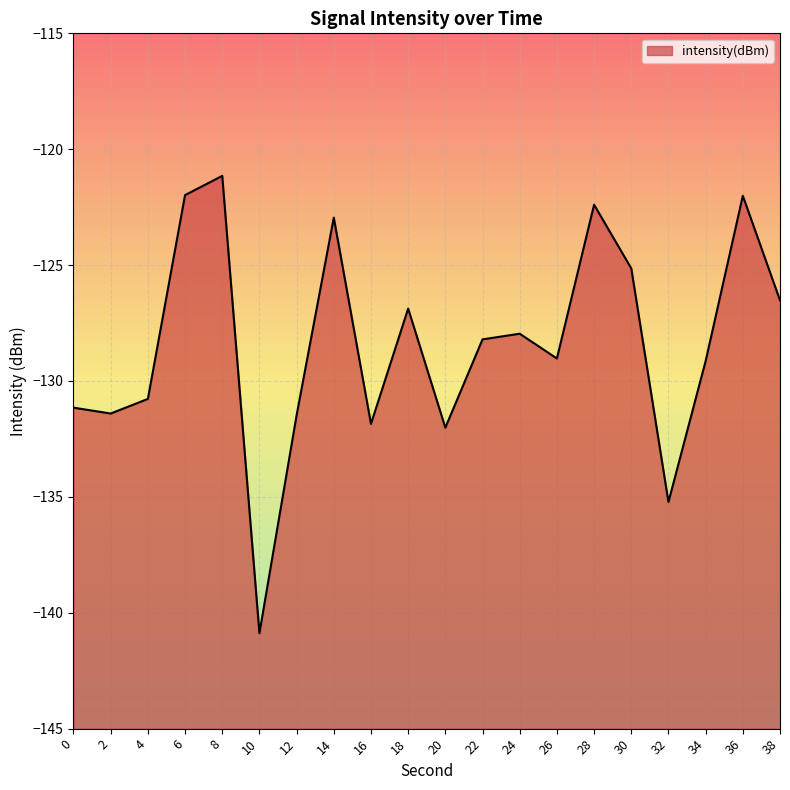

Between 28 and 34, which is larger?

28